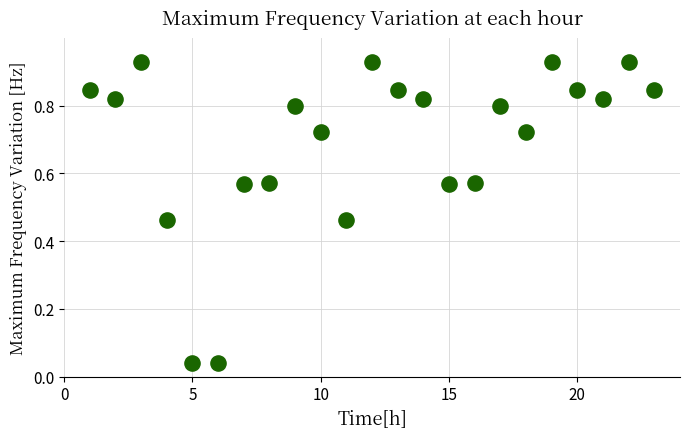

What is the range of X values (max minus min)?

22.0